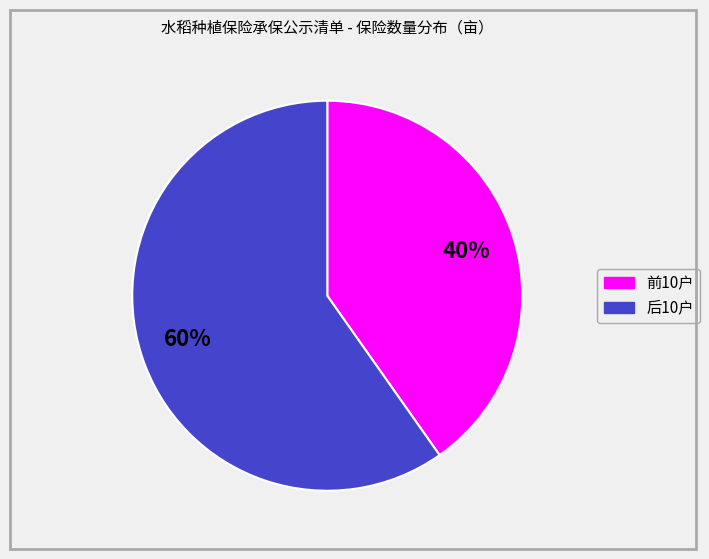

To the nearest percent, what is the average slice percentage?

50%